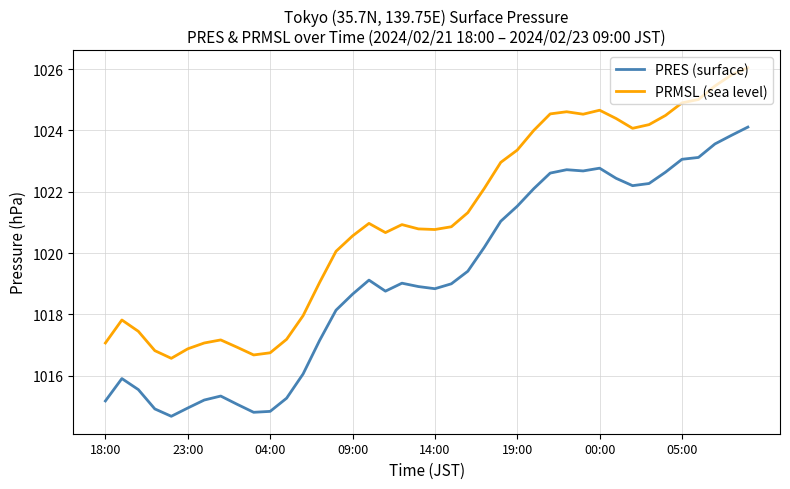

Count the number of data series in this chart.

2